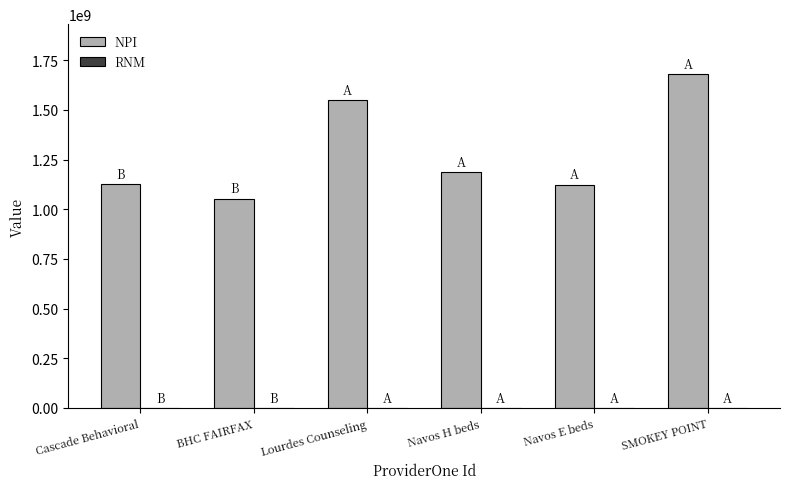

Which series has the largest total across all categories?

NPI